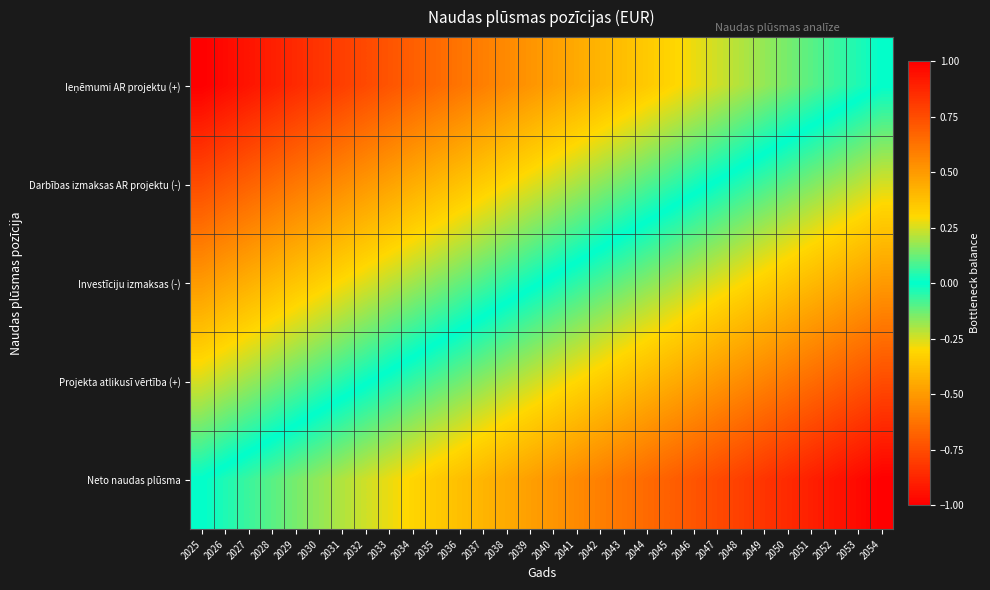

Which series has the largest range (max minus min)?

Ieņēmumi AR projektu (+)